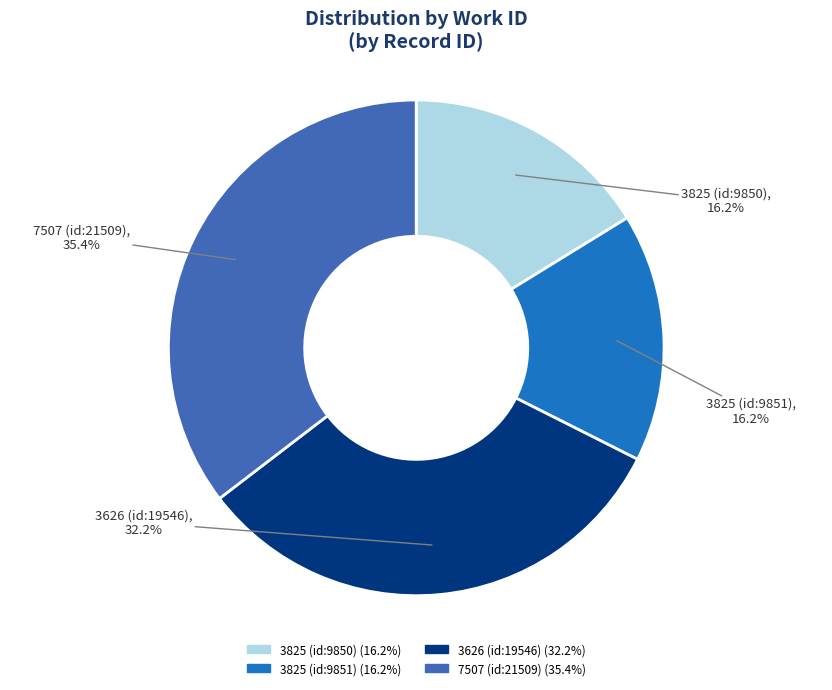

Is it true that 3825 (id:9850) is 16% of the pie?

True